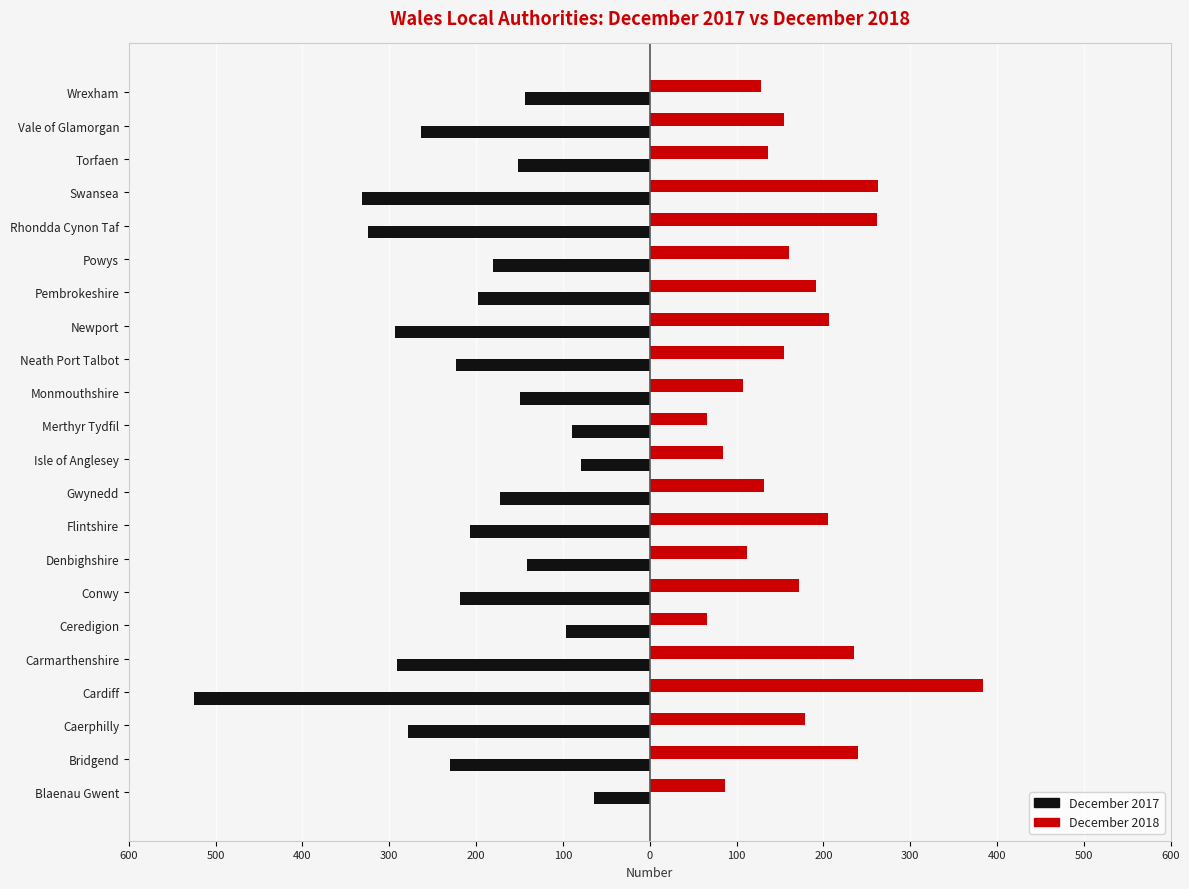

What are all the series names shown in the legend?

December 2017, December 2018